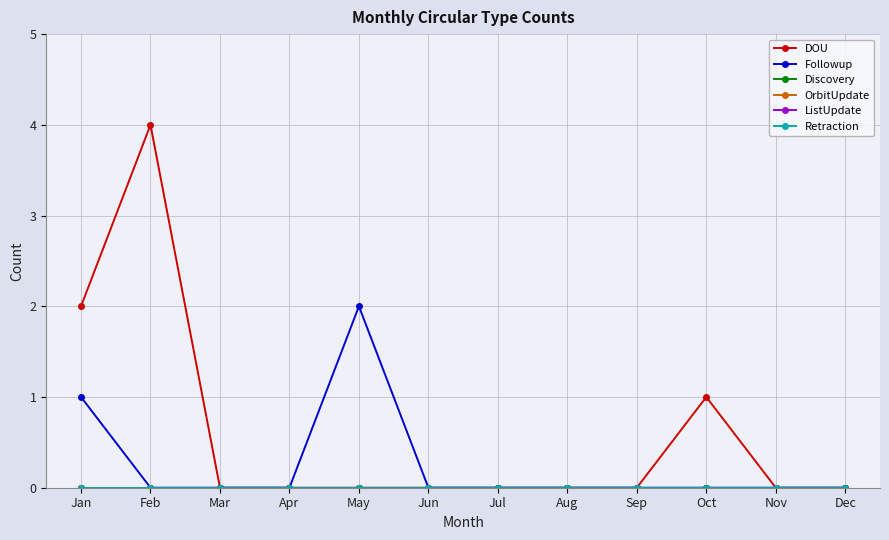

True or false: Retraction has a value of 0 at May.

True